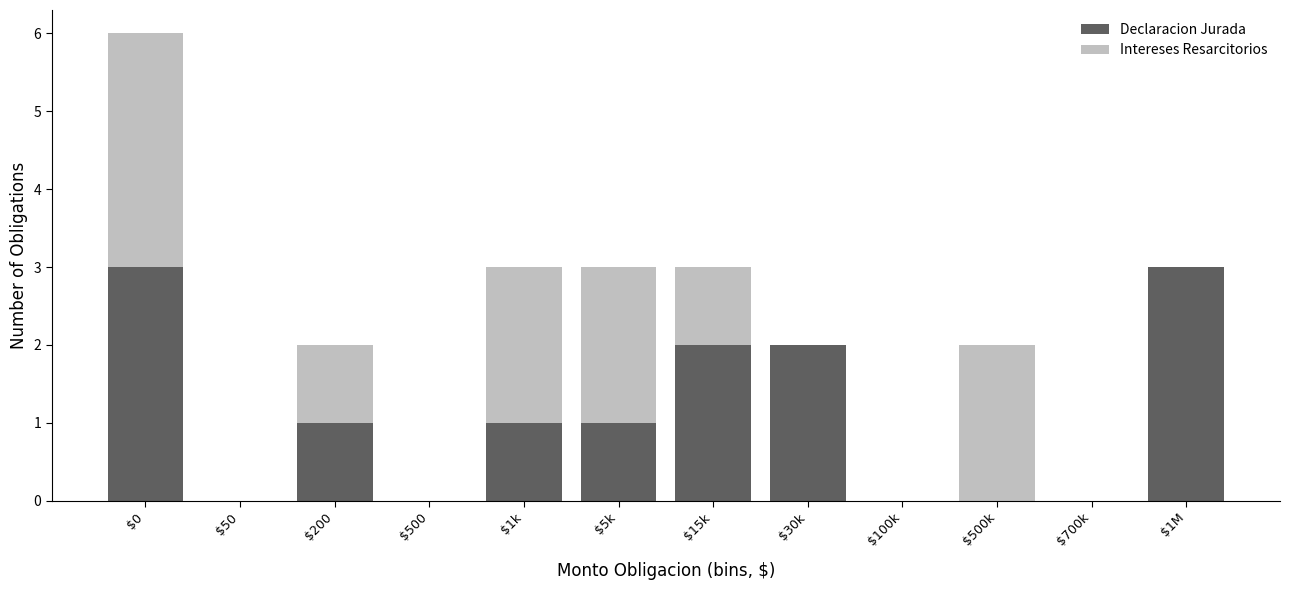

At which category is the sum across all series the highest?

$0